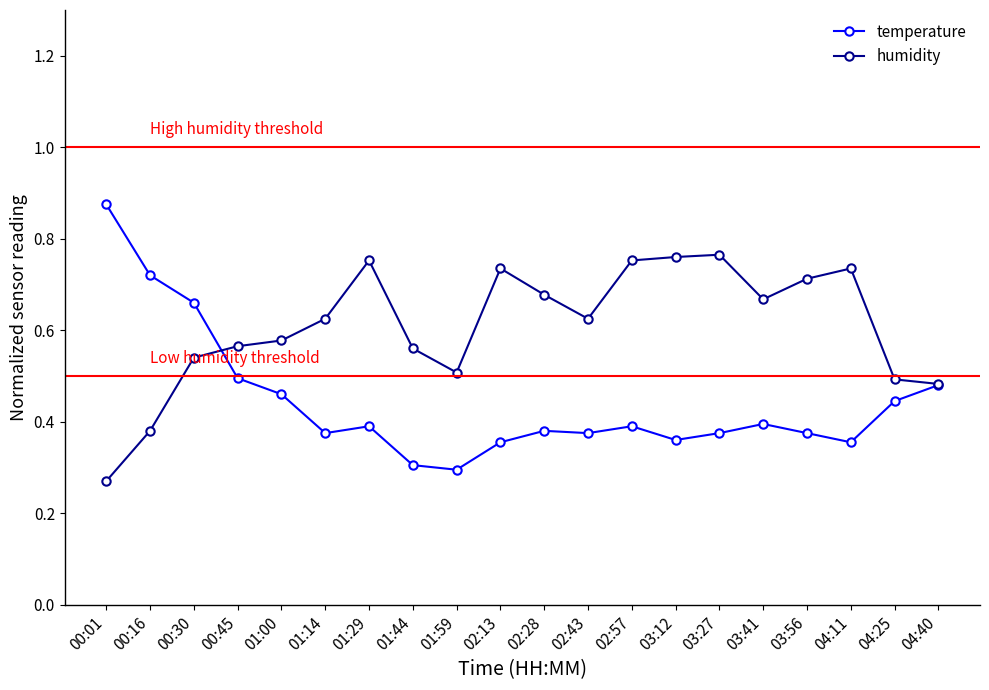

Between which two adjacent categories do humidity and temperature first intersect?

00:30 and 00:45